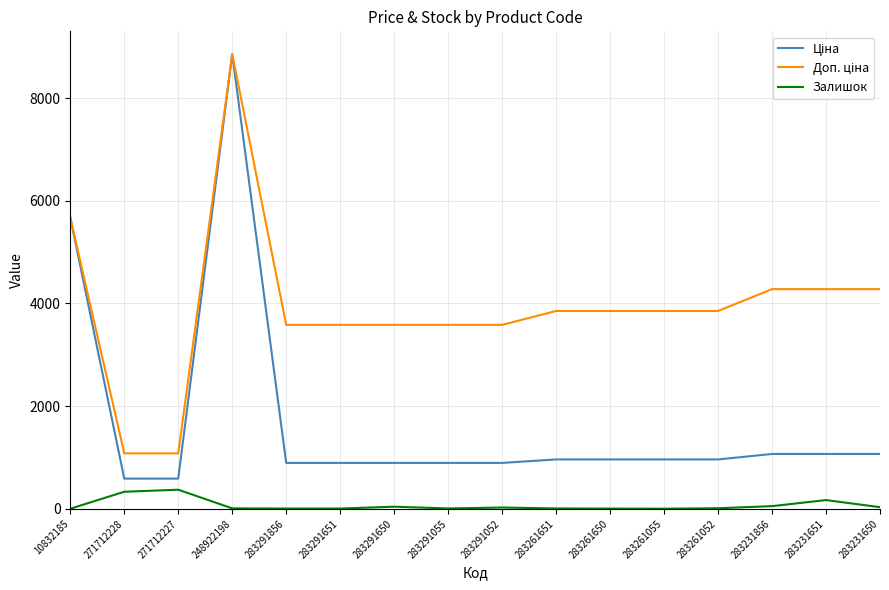

What is the total value across all series at 271712227?

2045.6